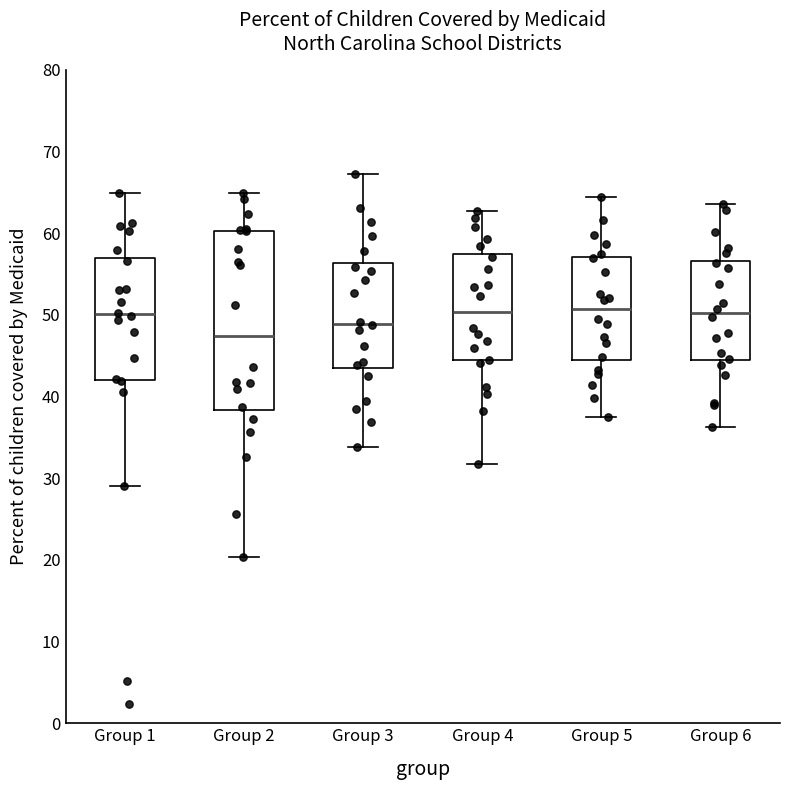

Where does the median line of the box for Group 2 sit on the y-axis? The values are not printed on the chart, so give them approximately, as read against the axis.

47